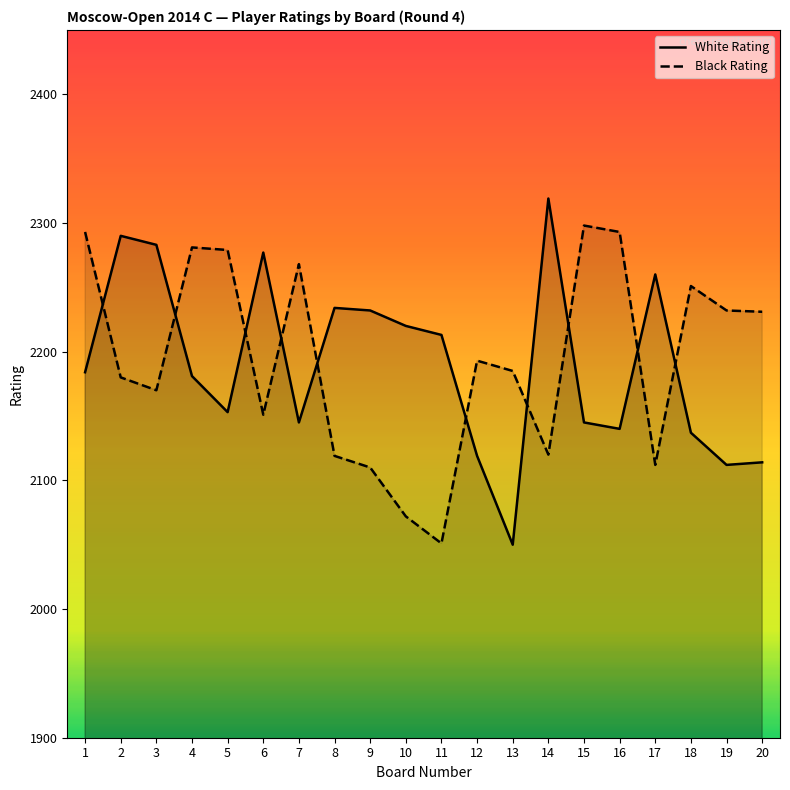

List the labels in order of White Rating value, smallest first.

13, 19, 20, 12, 18, 16, 7, 15, 5, 4, 1, 11, 10, 9, 8, 17, 6, 3, 2, 14